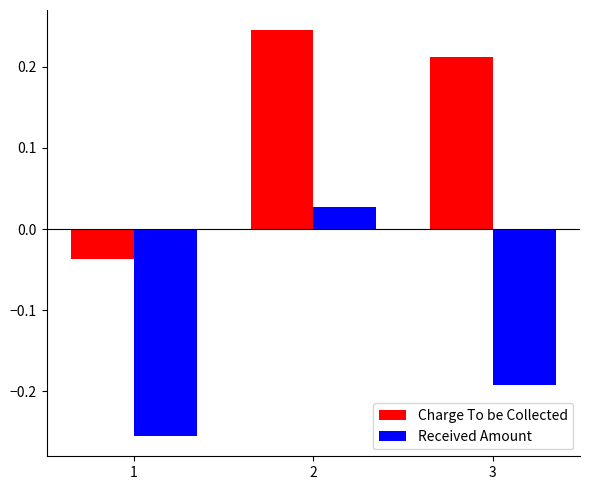

The Charge To be Collected series shows -0.1 at 1. True or false?

False